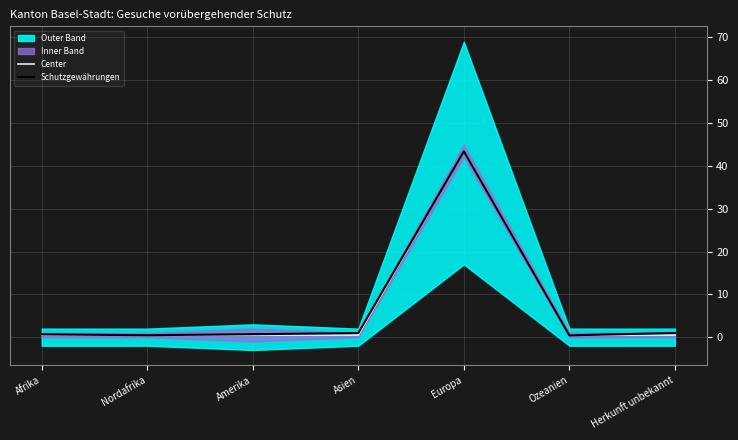

Reading left to right, what are all the values shown in this chart?

Center: 0.5	0.5	0.5	0.5	43.5	0.5	0.5
Schutzgewährungen: 0.6	0.5	0.7	1.0	43.4	0.4	1.0